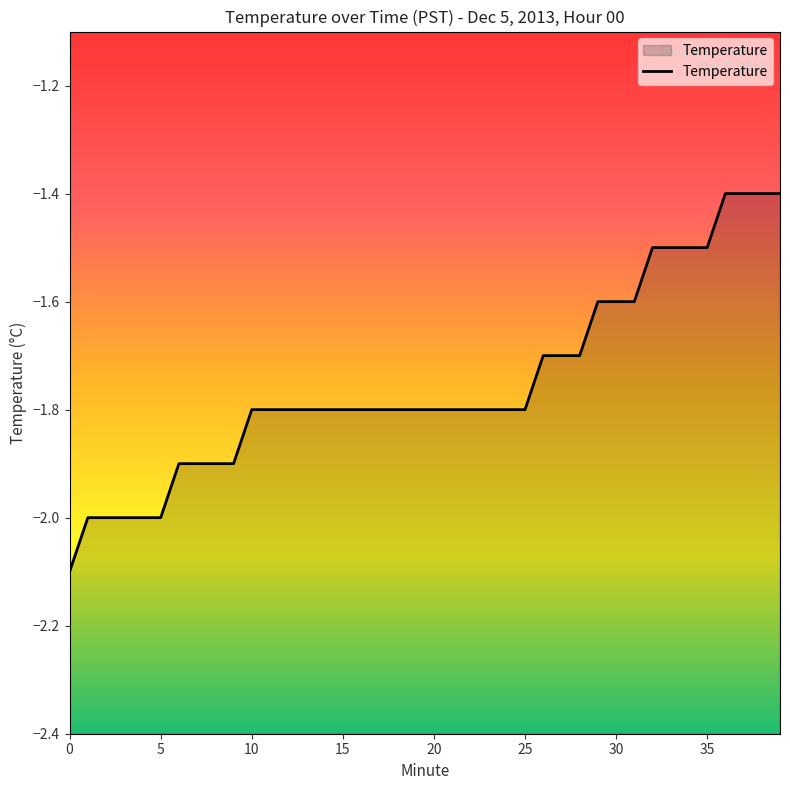

The value at 21 is -2.9. True or false?

False